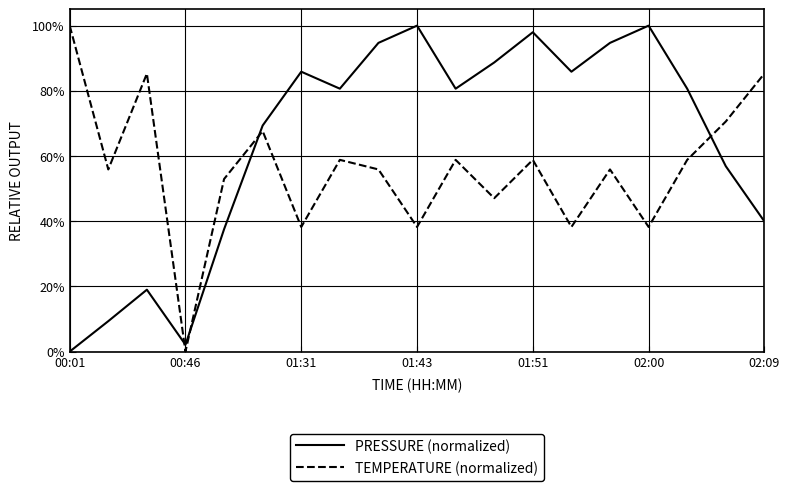

What is the greatest value displayed?

100.0